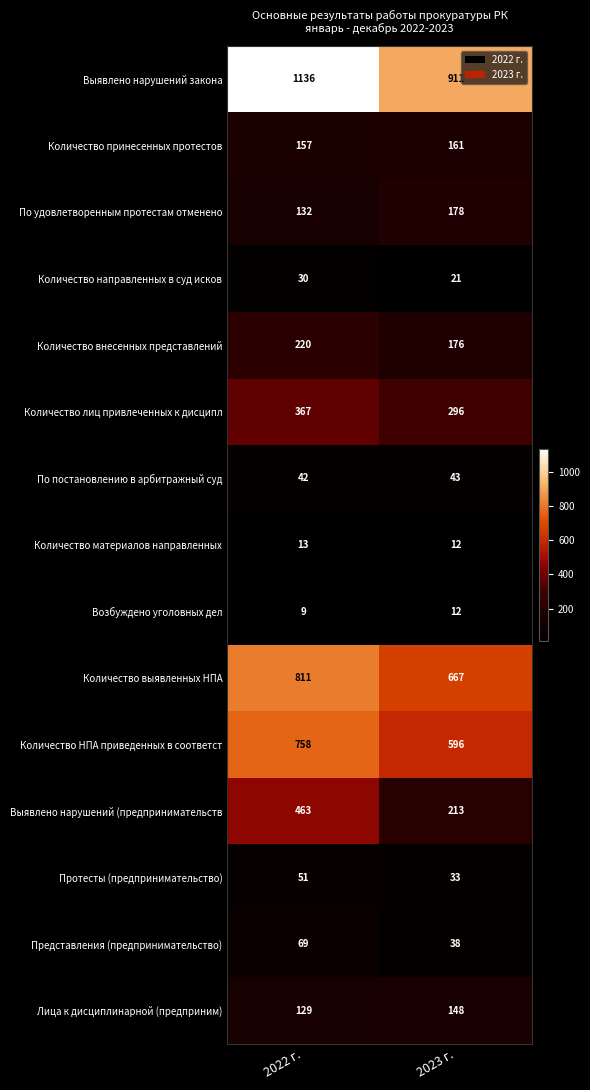

At how many categories does at least one series exceed 572?

2